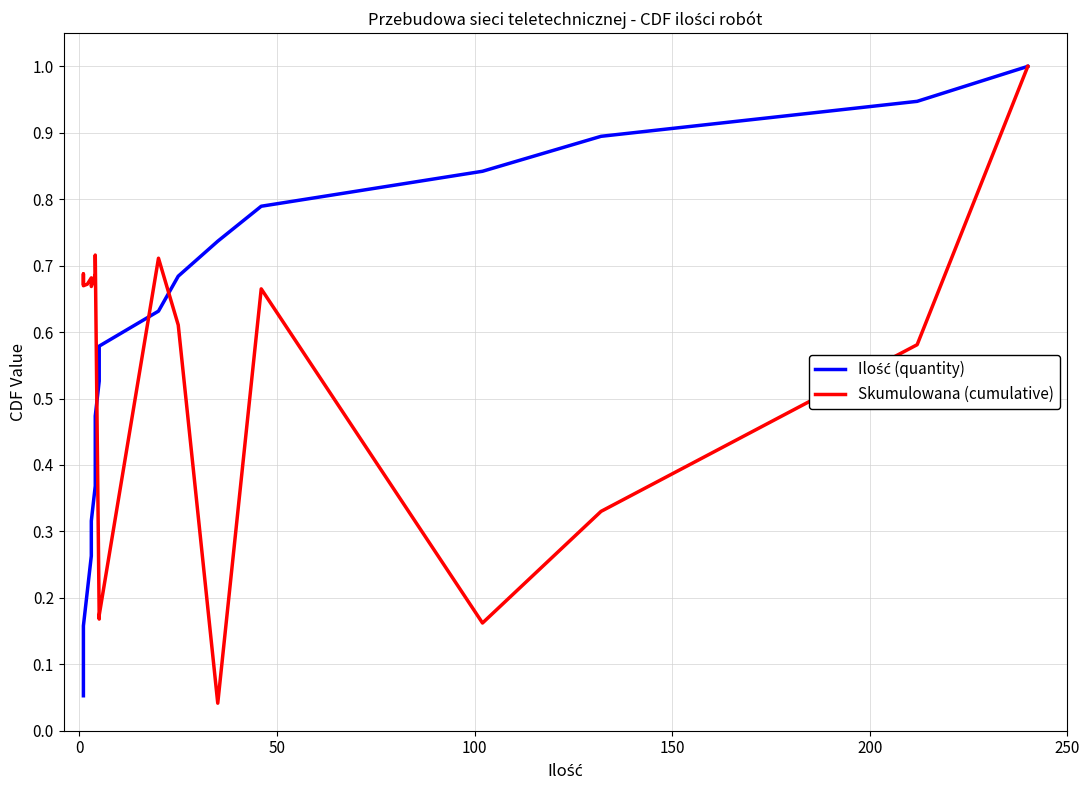

List the series in order of their overall mean, highest first.

Skumulowana (cumulative), Ilość (quantity)